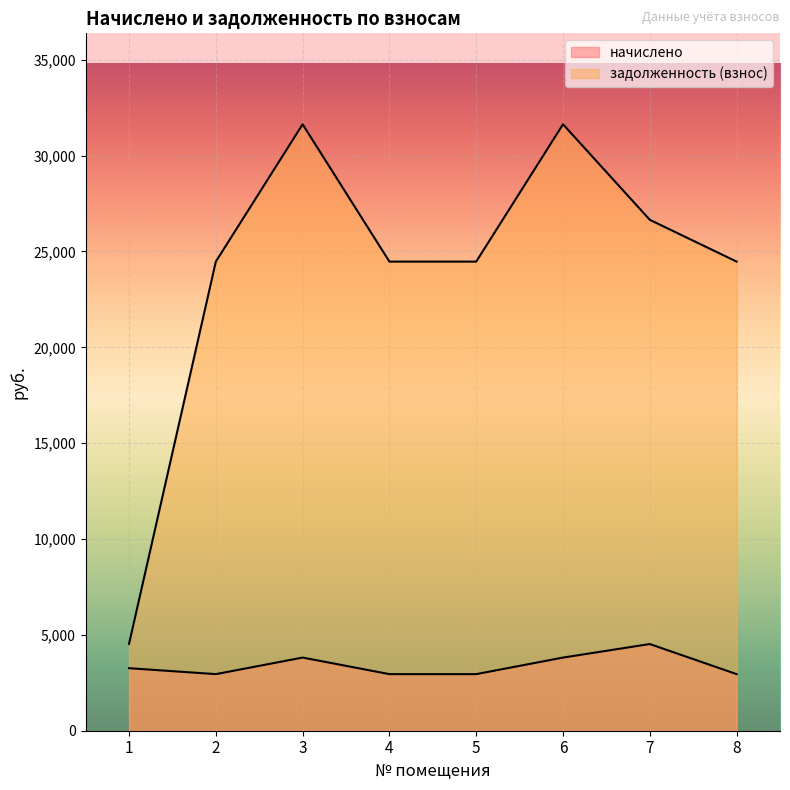

How many series are shown in this chart?

2